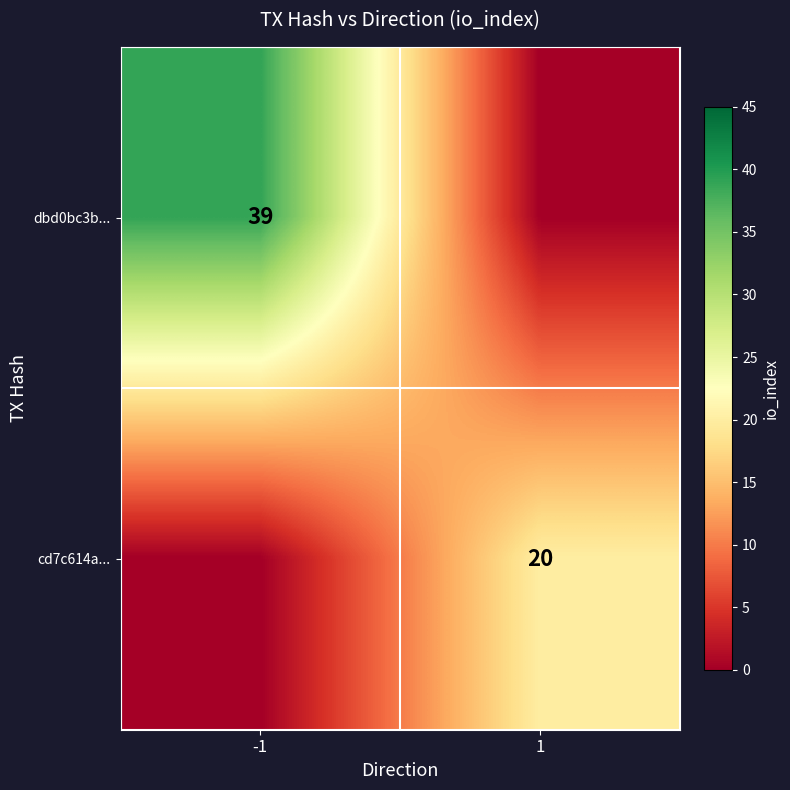

The value of dbd0bc3b... at -1 is 70. True or false?

False